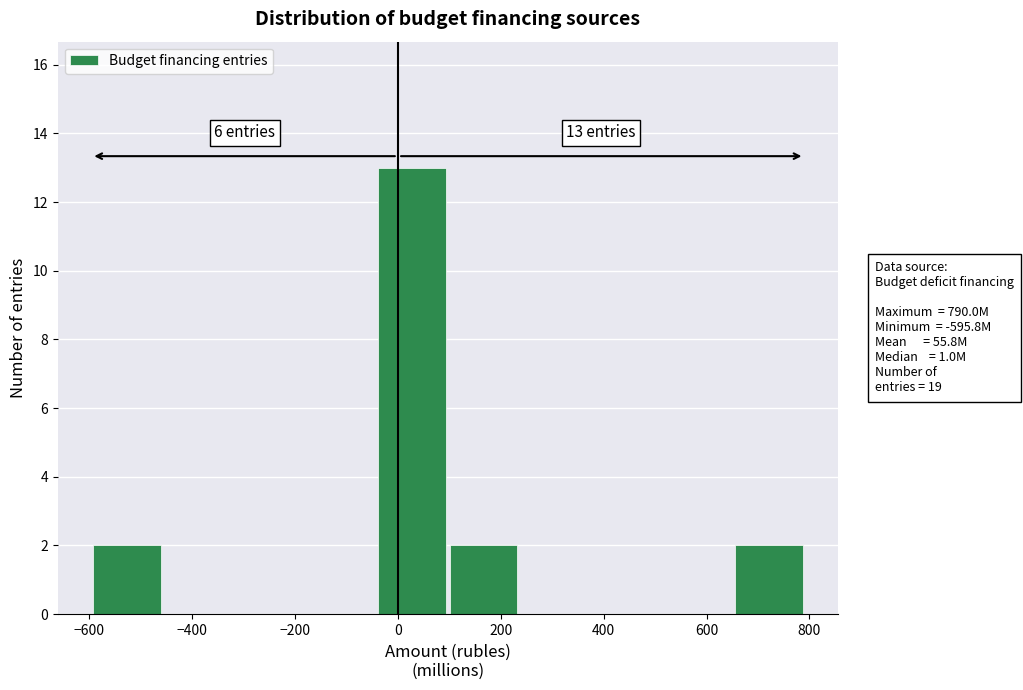

Which range on the x-axis has the tallest bar?

-40 to 100